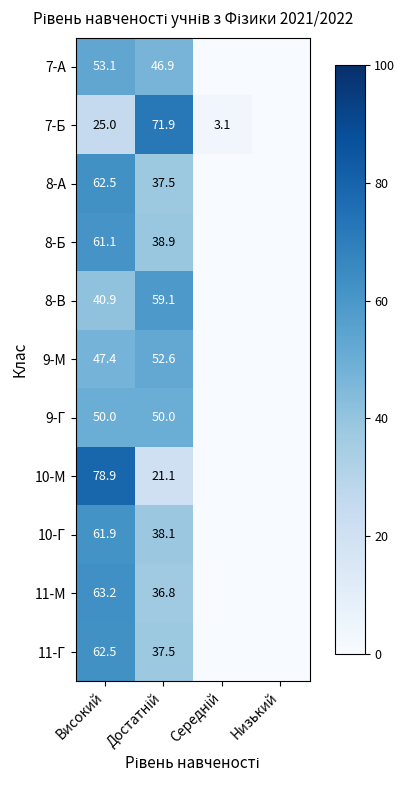

The value of 11-М at Високий is 63.2. True or false?

True